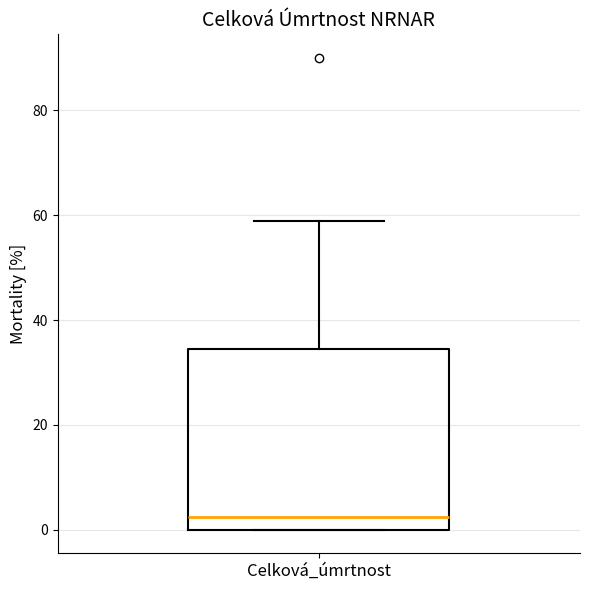

Transcribe this box plot: give where the median line is, the range the box spans, and where the two whiskers end, as read against the y-axis. The values are not printed on the chart, so give them approximately, as read against the axis.

median 2, box 0 to 34, whiskers 0 to 58